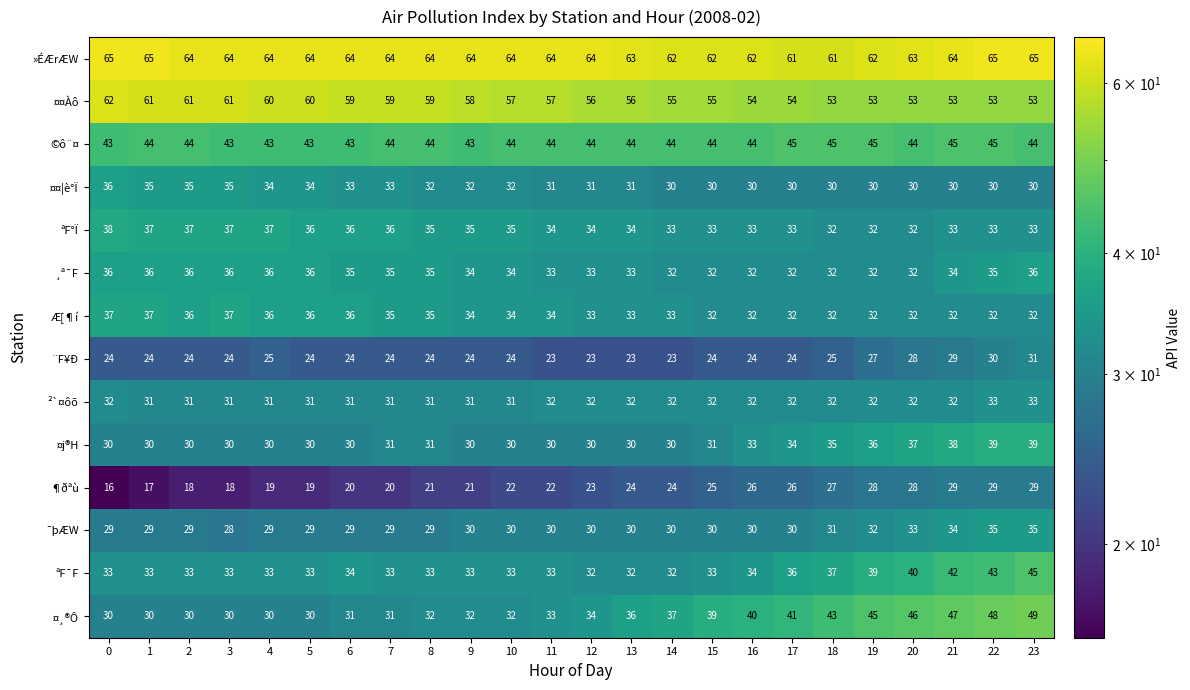

What value does the ¸ª¯F series have at 13?

33